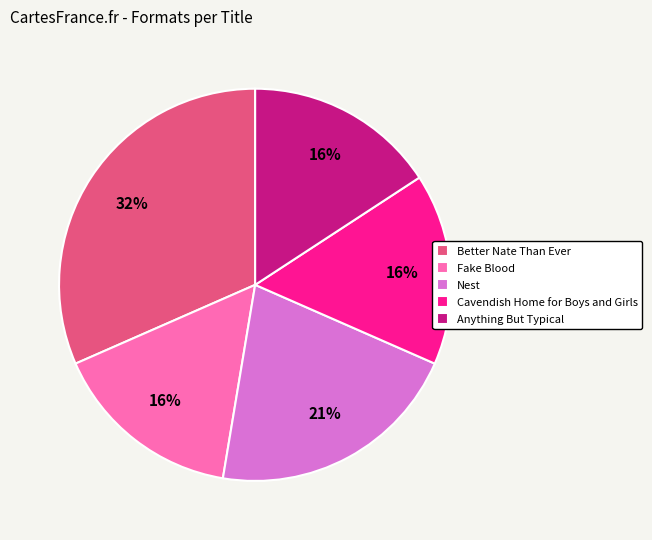

To the nearest percent, what is the combined percentage of Cavendish Home for Boys and Girls and Fake Blood?

32%